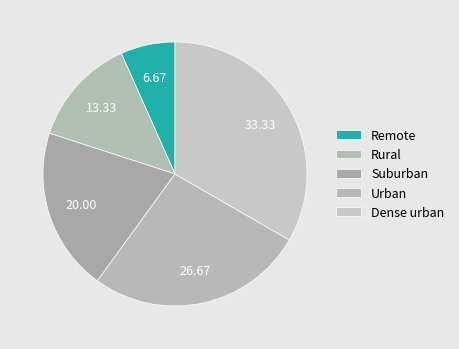

To the nearest percent, what portion does Urban represent?

27%